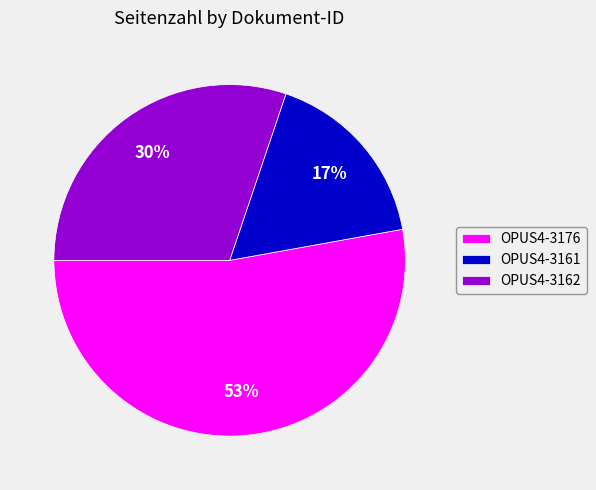

Is the sum of OPUS4-3176 and OPUS4-3161 greater than half?

Yes